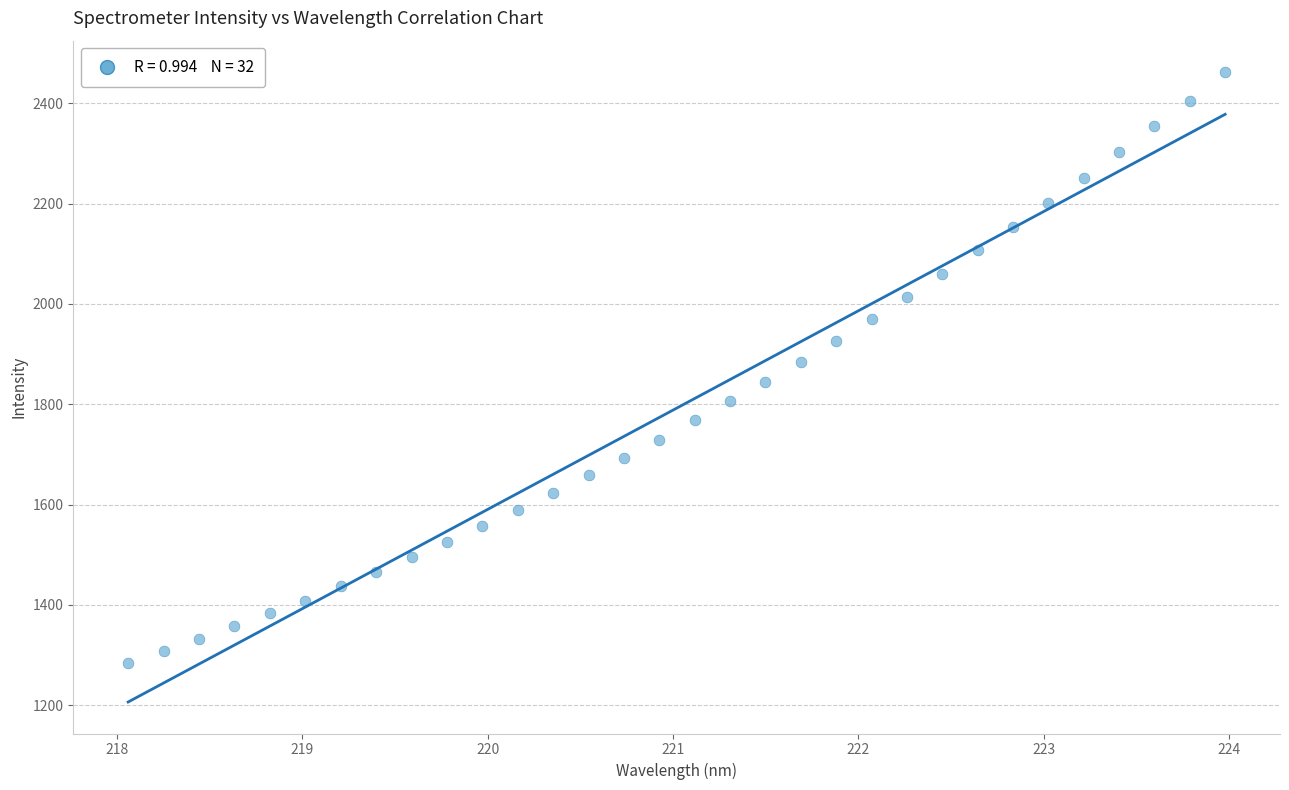

What is the range of X values (max minus min)?

5.9